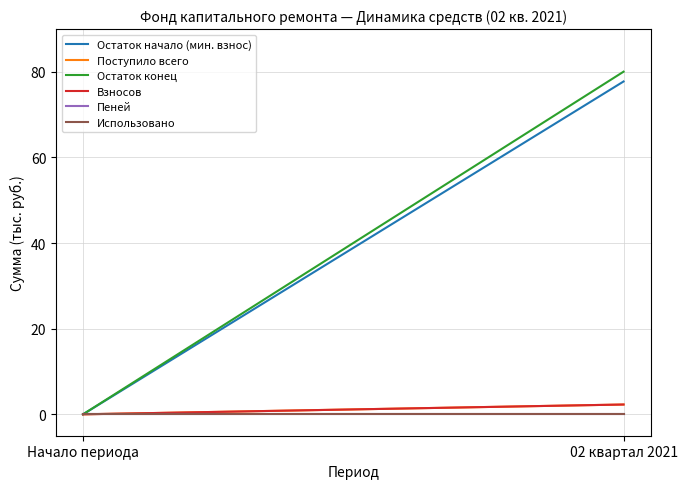

At which category does the chart reach its peak across all series?

02 квартал 2021